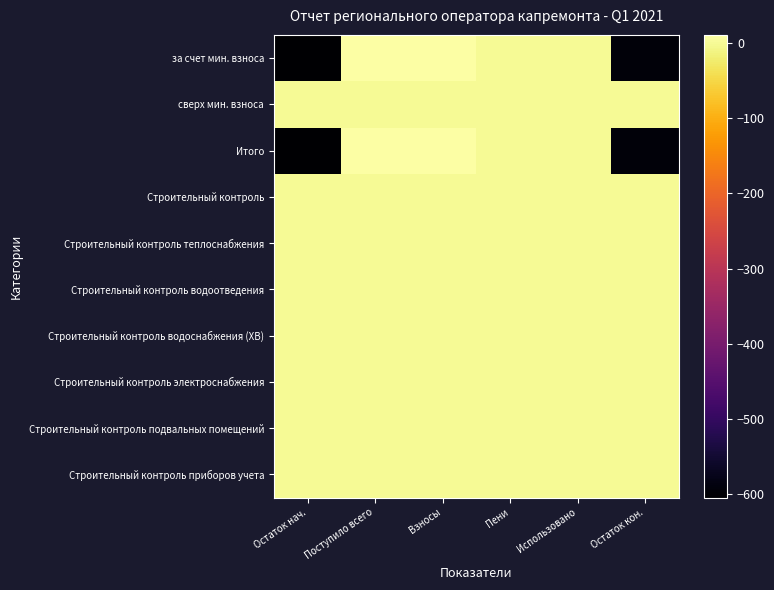

Rank the series at Остаток кон. from highest to lowest value.

сверх мин. взноса, Строительный контроль, Строительный контроль теплоснабжения, Строительный контроль водоотведения, Строительный контроль водоснабжения (ХВ), Строительный контроль электроснабжения, Строительный контроль подвальных помещений, Строительный контроль приборов учета, за счет мин. взноса, Итого